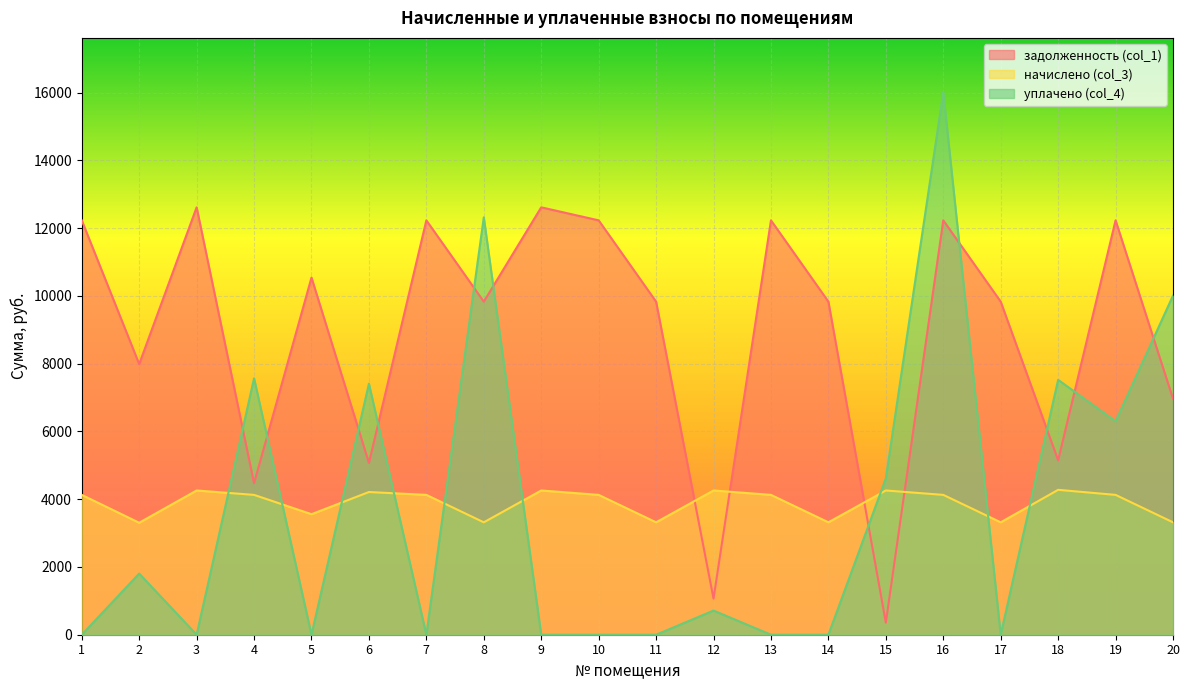

What is the sum of the задолженность (col_1) values at 11 and 5?

20371.2